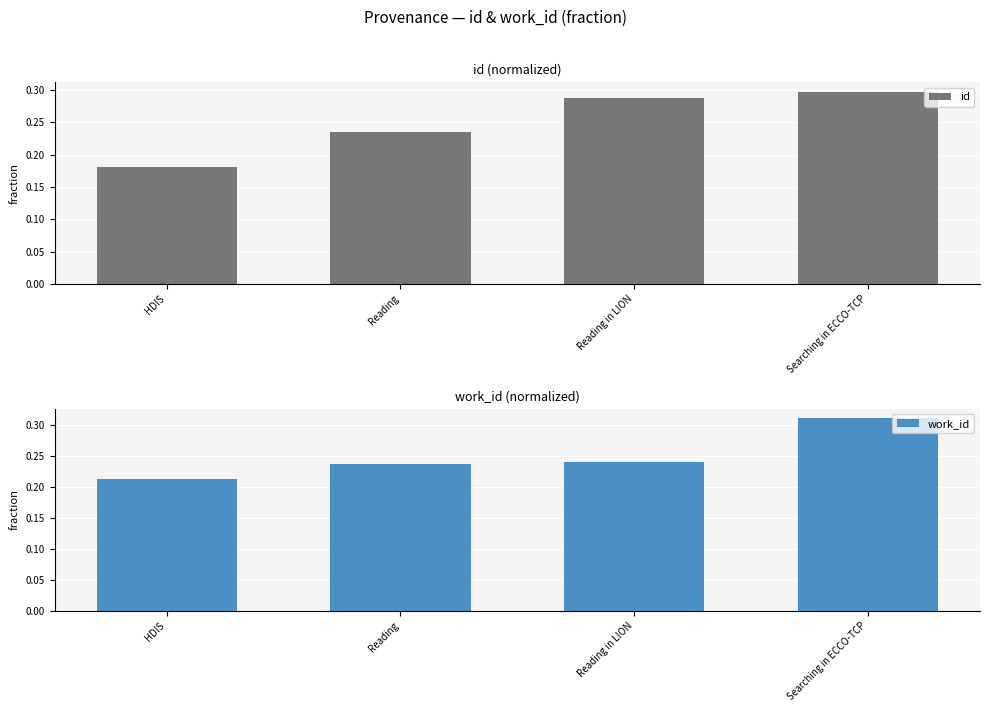

Which series has the largest range (max minus min)?

id